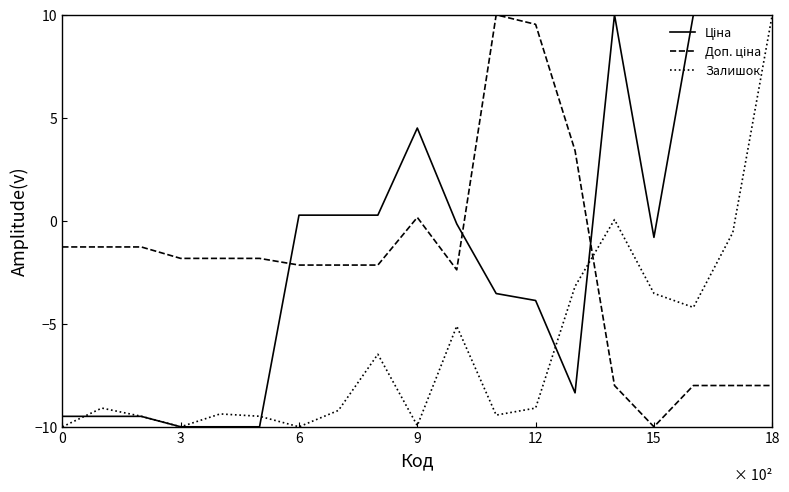

What is the average value of the Залишок series?

-6.2